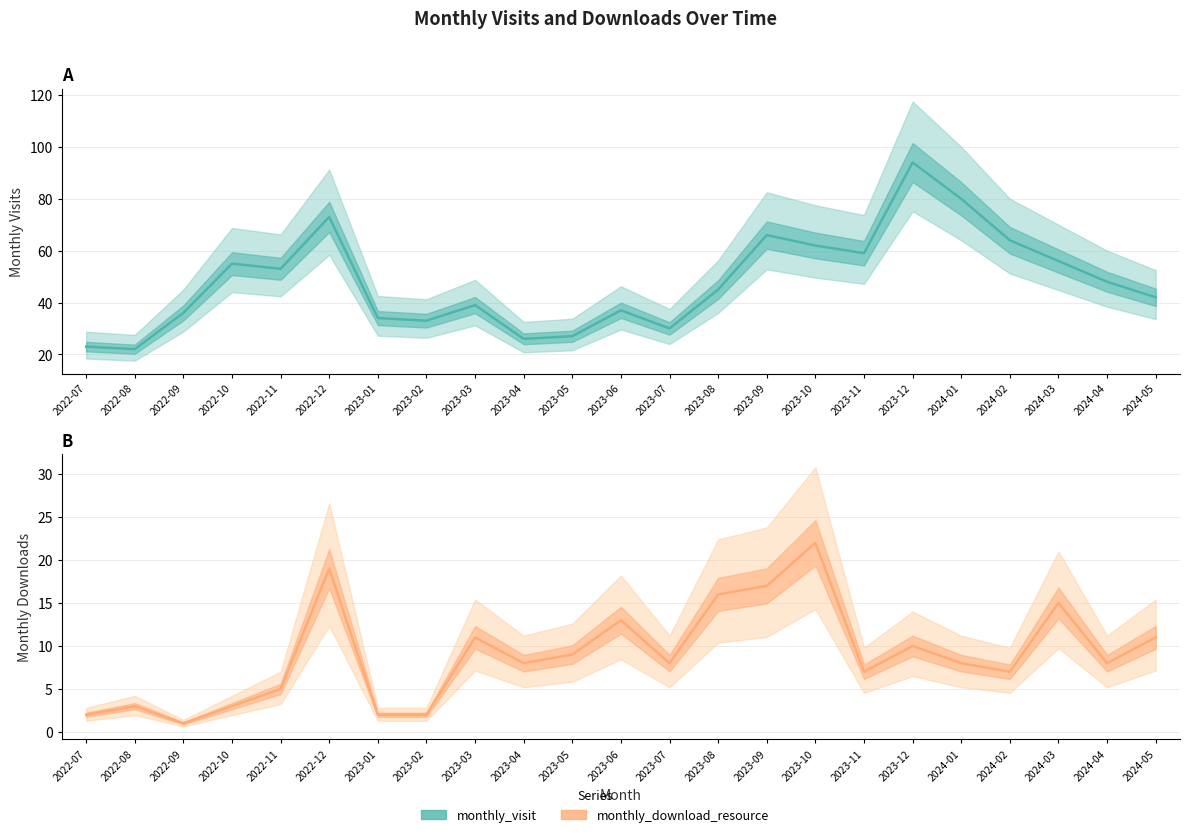

True or false: monthly_visit and monthly_download_resource intersect in this chart.

False